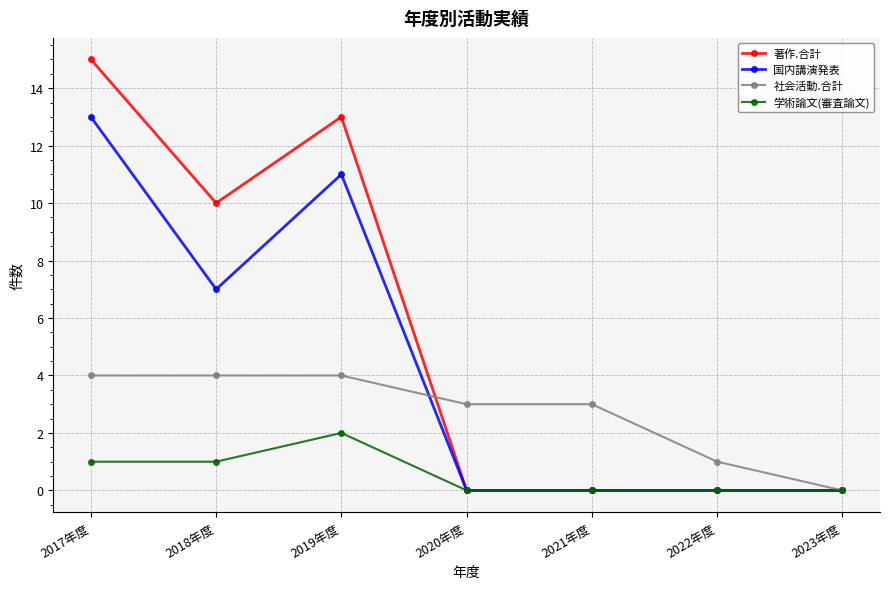

At 2018年度, list the series in order from largest to smallest.

著作.合計, 国内講演発表, 社会活動.合計, 学術論文(審査論文)